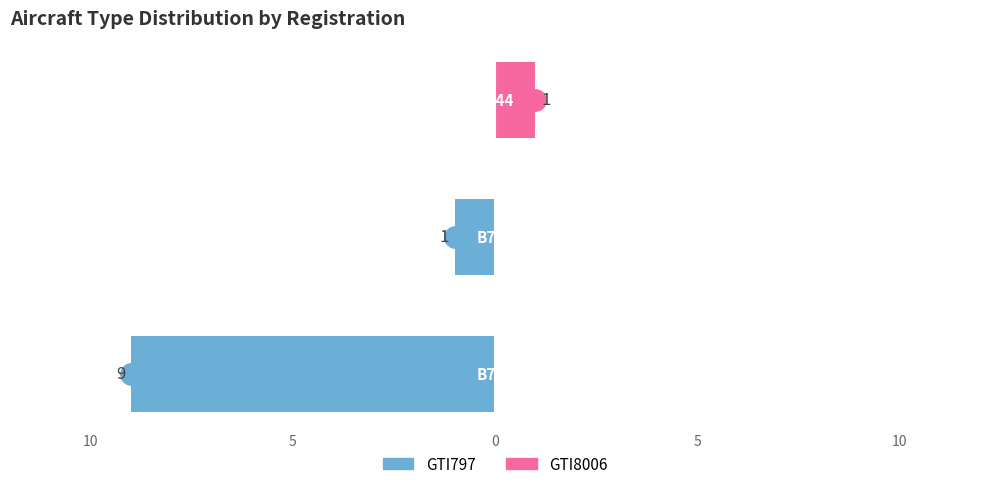

Which series has the largest range (max minus min)?

GTI797